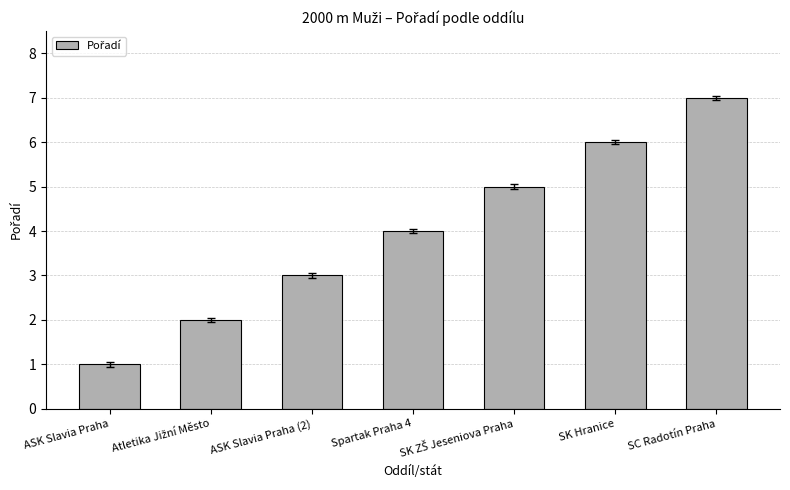

Reading right to left, what are all the values shown in this chart?

7	6	5	4	3	2	1